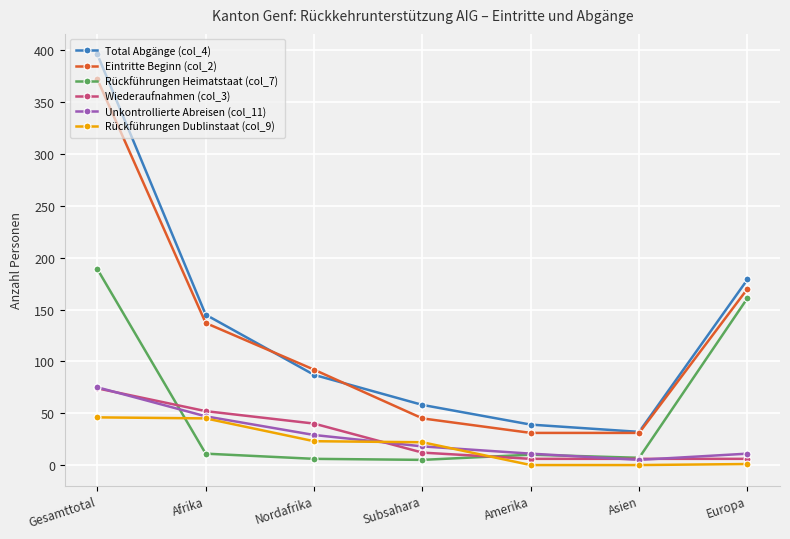

What is the spread (max minus min) of values at Afrika?

134